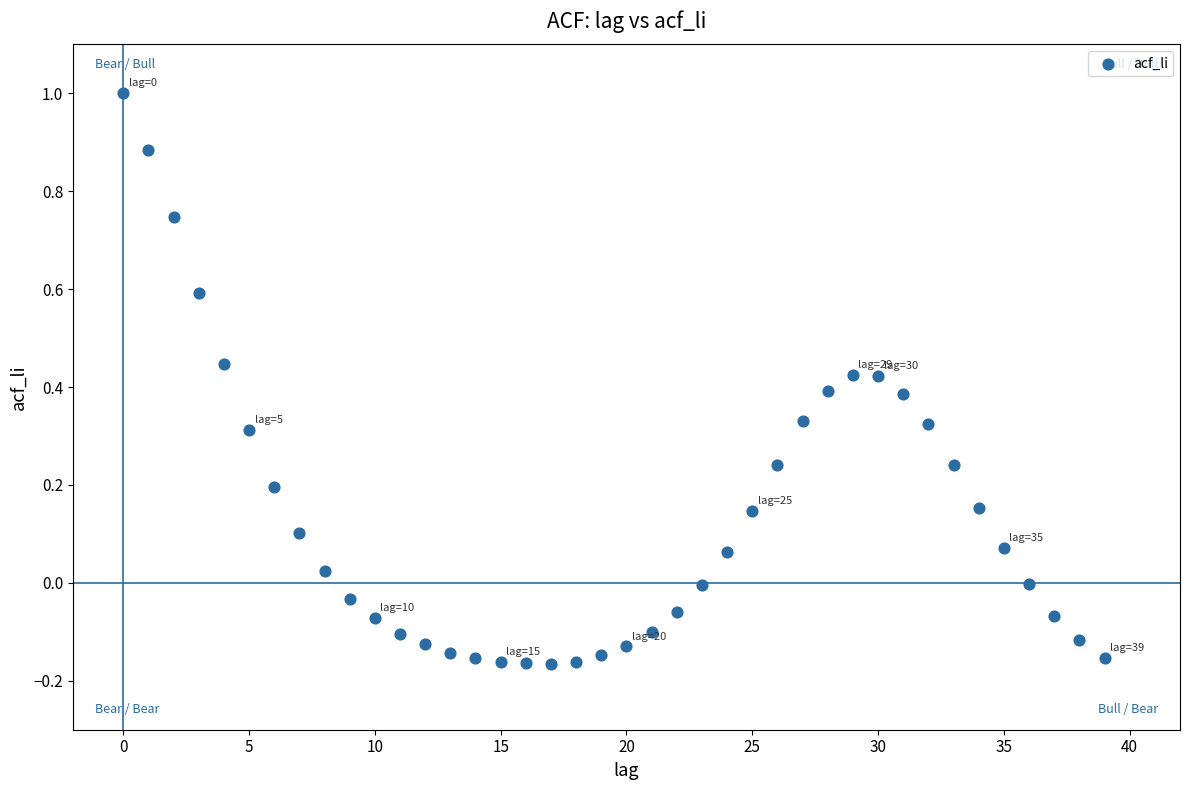

What is the range of Y values (max minus min)?

1.2